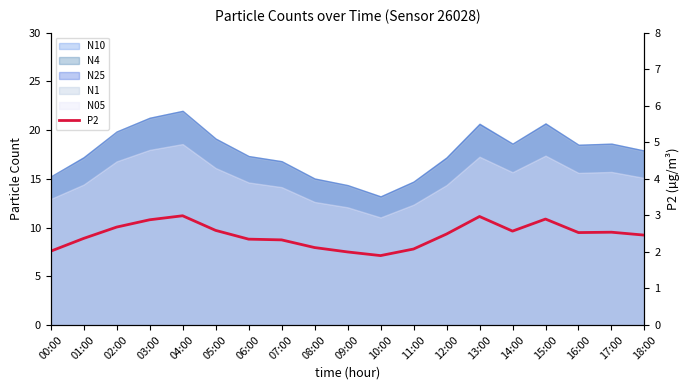

Between 02:00 and 01:00, which is larger?

02:00